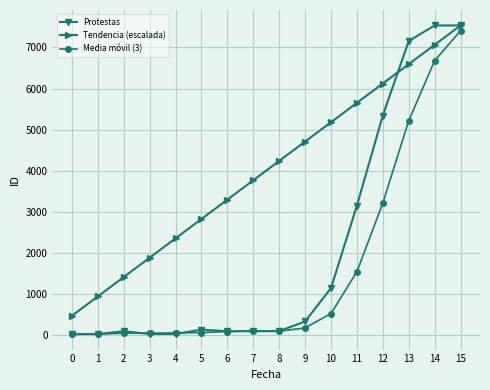

What is the value of the Media móvil (3) point at the 12th from the left?

1543.7